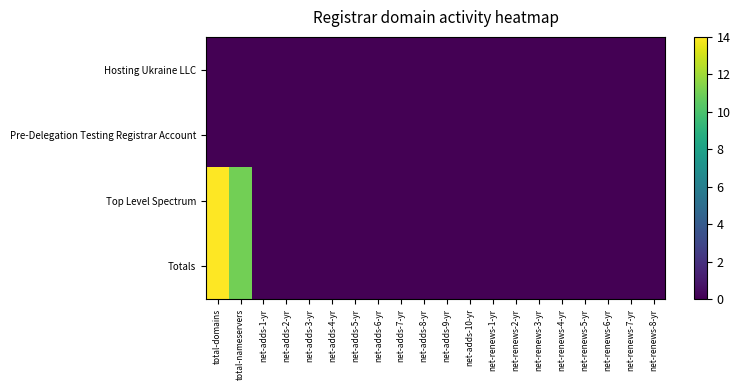

At which category is the sum across all series the highest?

total-domains